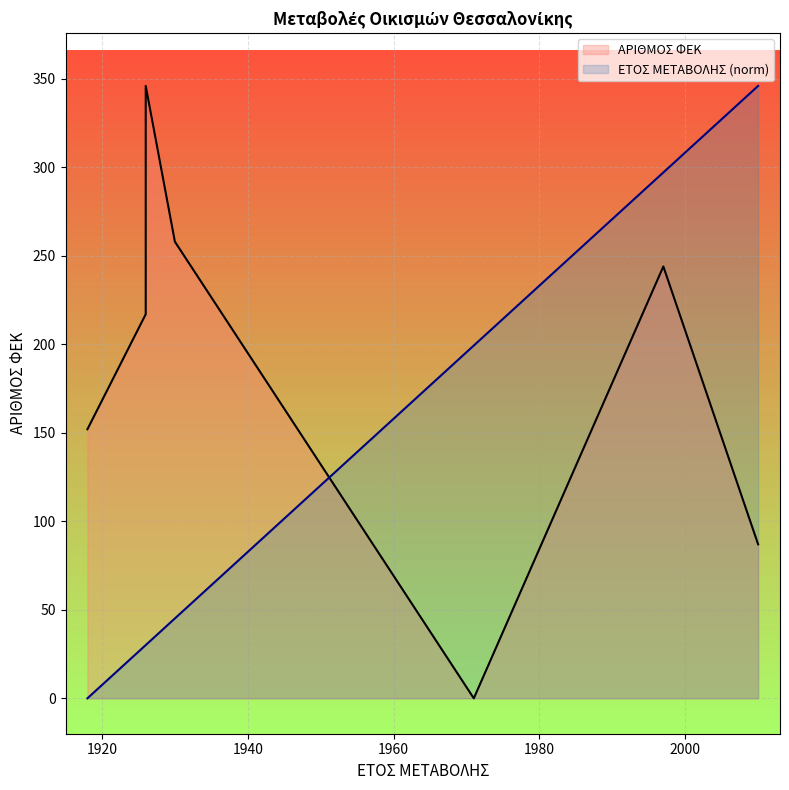

Which series has the widest spread of values?

ΕΤΟΣ ΜΕΤΑΒΟΛΗΣ